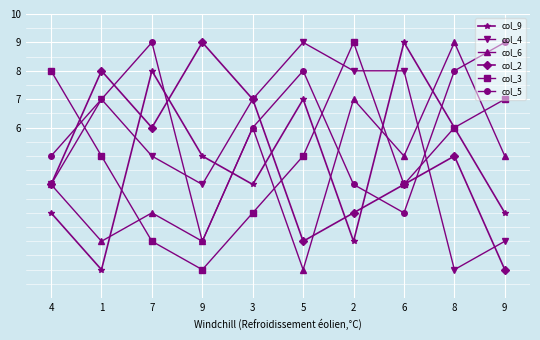

How many series are shown in this chart?

6